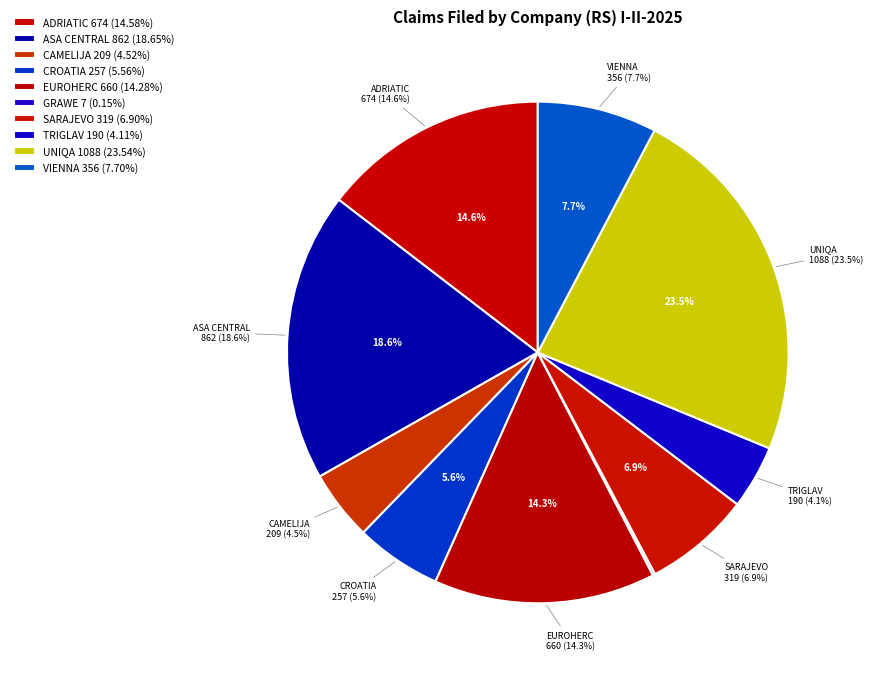

Rank the categories by value from lowest to highest.

GRAWE, TRIGLAV, CAMELIJA, CROATIA, SARAJEVO, VIENNA, EUROHERC, ADRIATIC, ASA CENTRAL, UNIQA